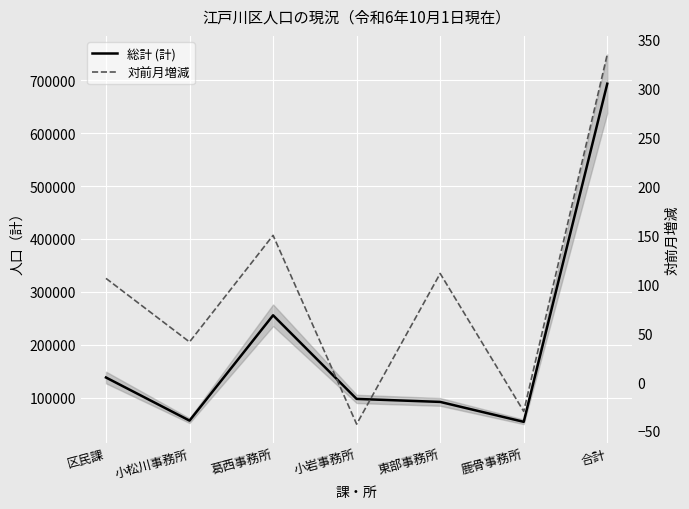

Read the 総計 (計) value at 合計, to the nearest 50.

693700